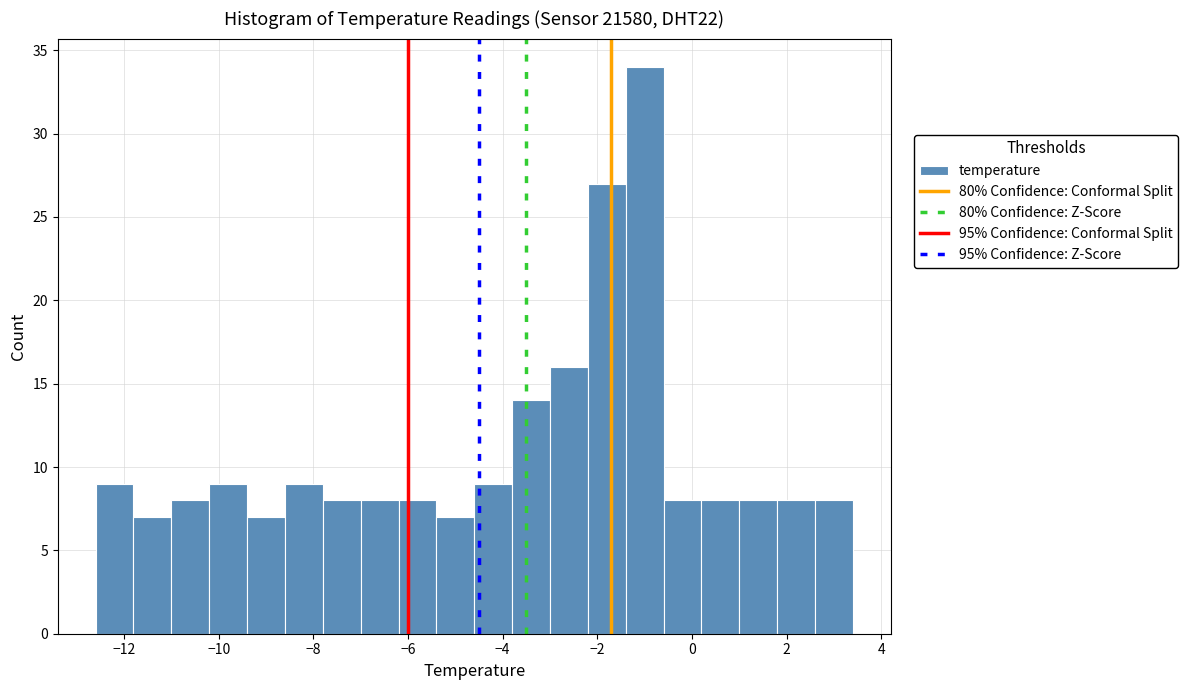

What is the height of the bar covering -9.4 to -8.6 on the x-axis? The values are not printed on the chart, so give them approximately, as read against the axis.

7